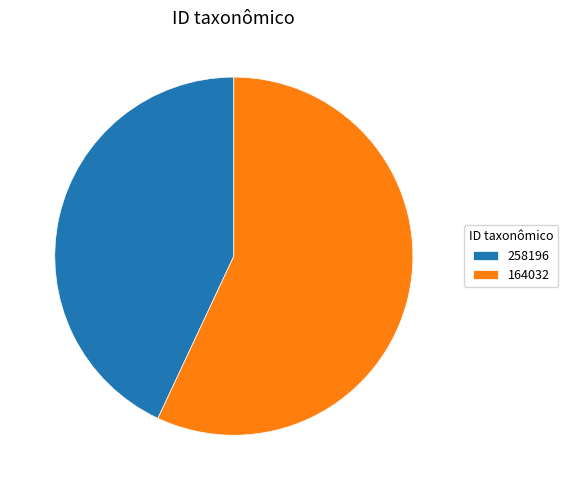

Rank the categories by value from lowest to highest.

258196, 164032